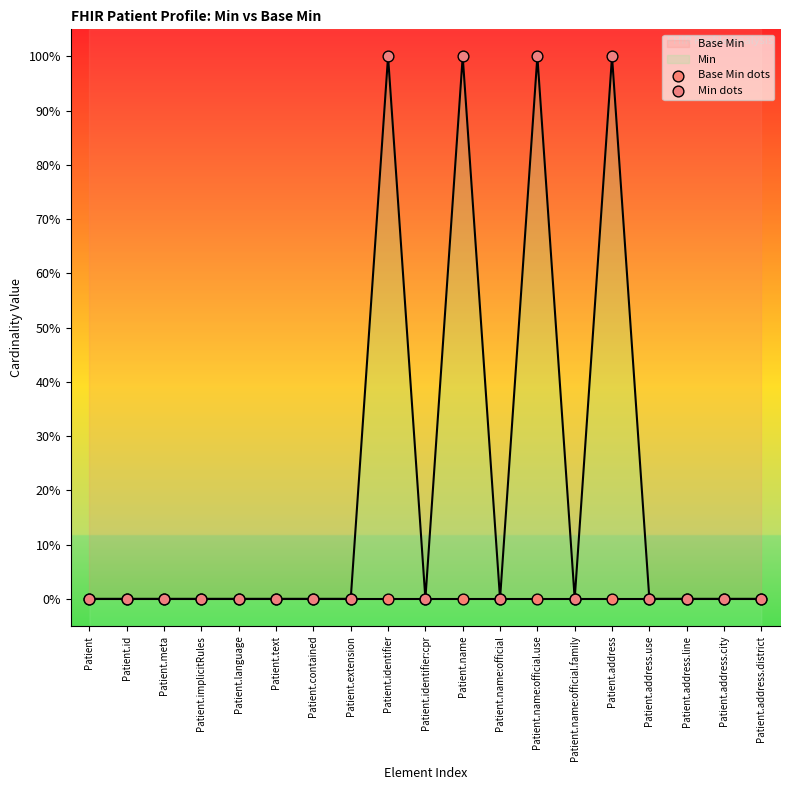

At which category is the sum across all series the highest?

Patient.identifier